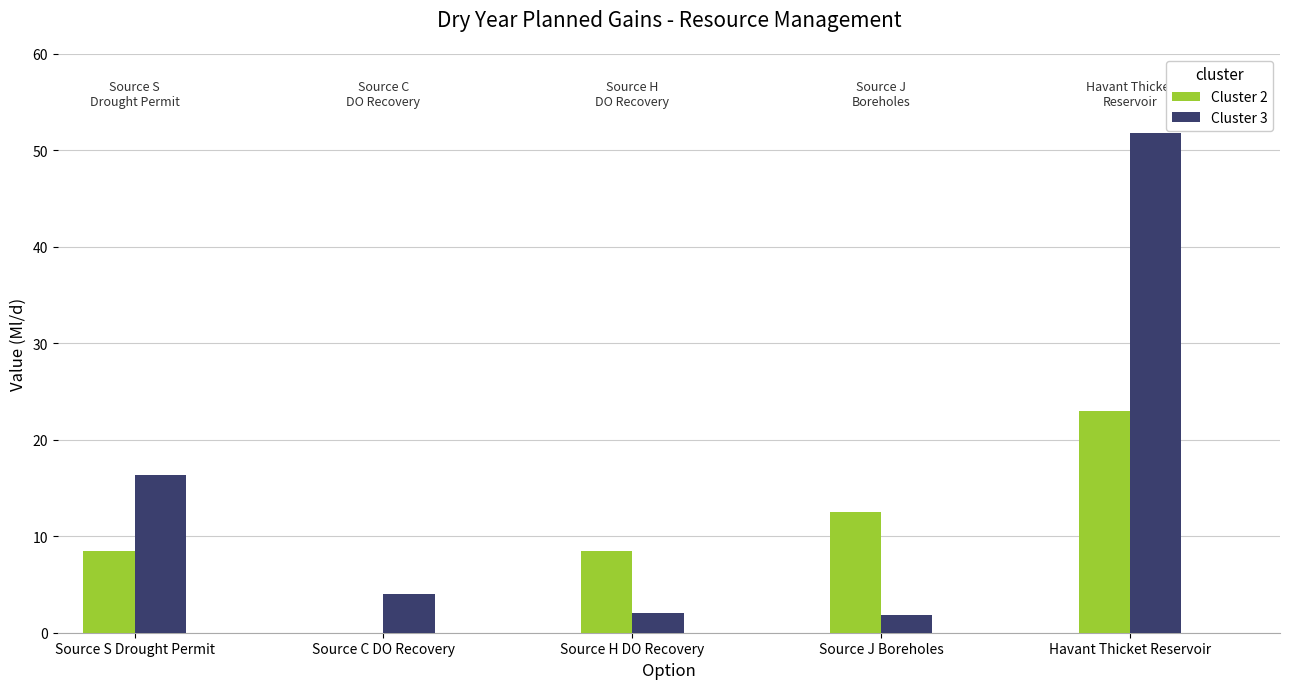

What is the maximum value for Cluster 3?

51.8